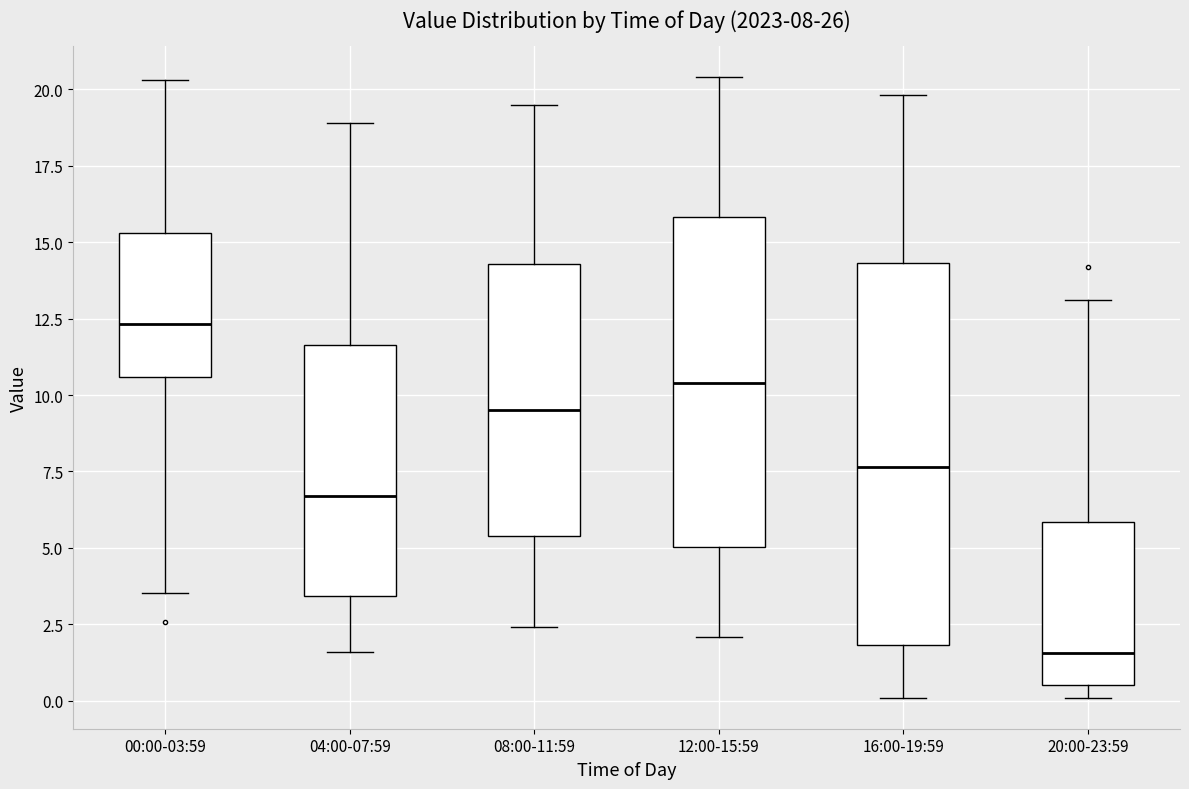

Which box's median line is the highest?

00:00-03:59